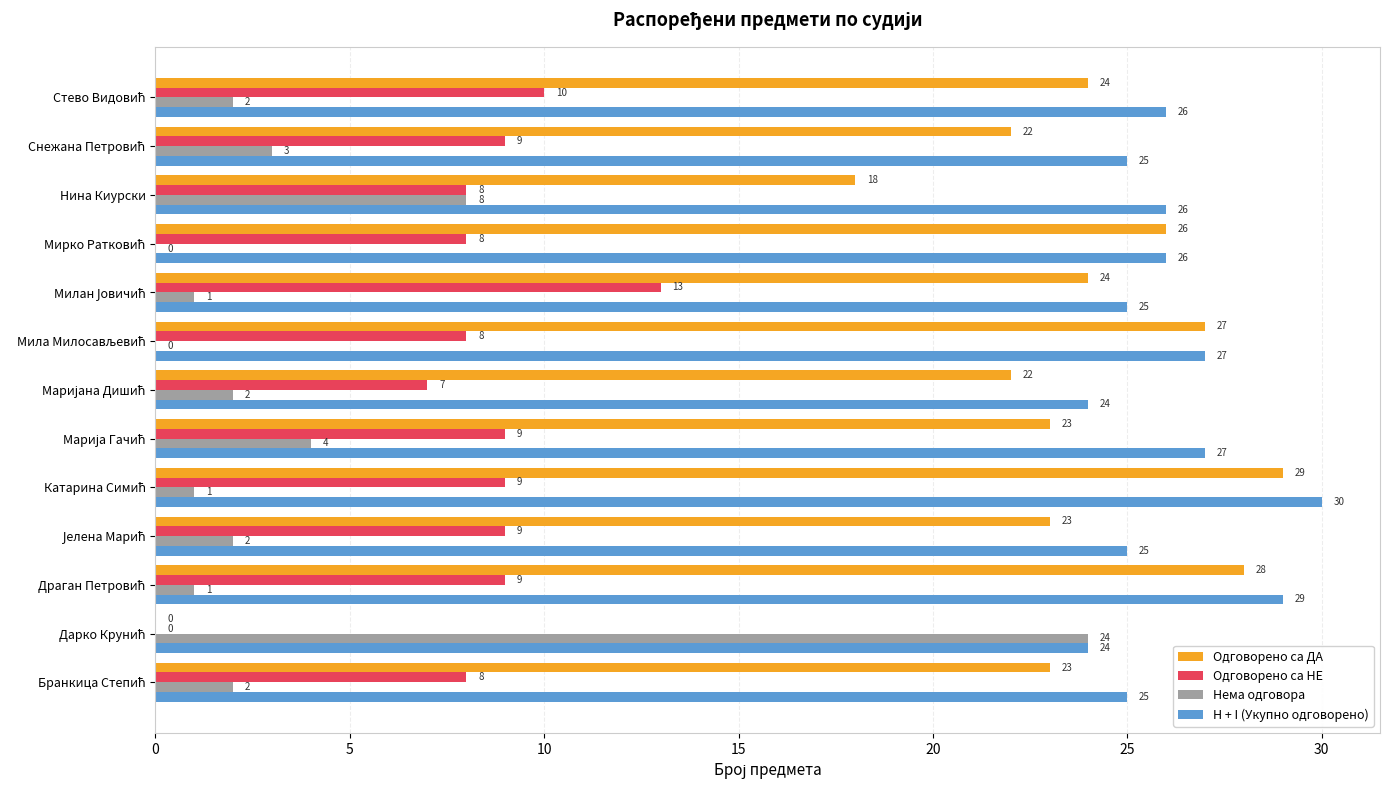

The value of Нема одговора at Нина Киурски is 8. True or false?

True